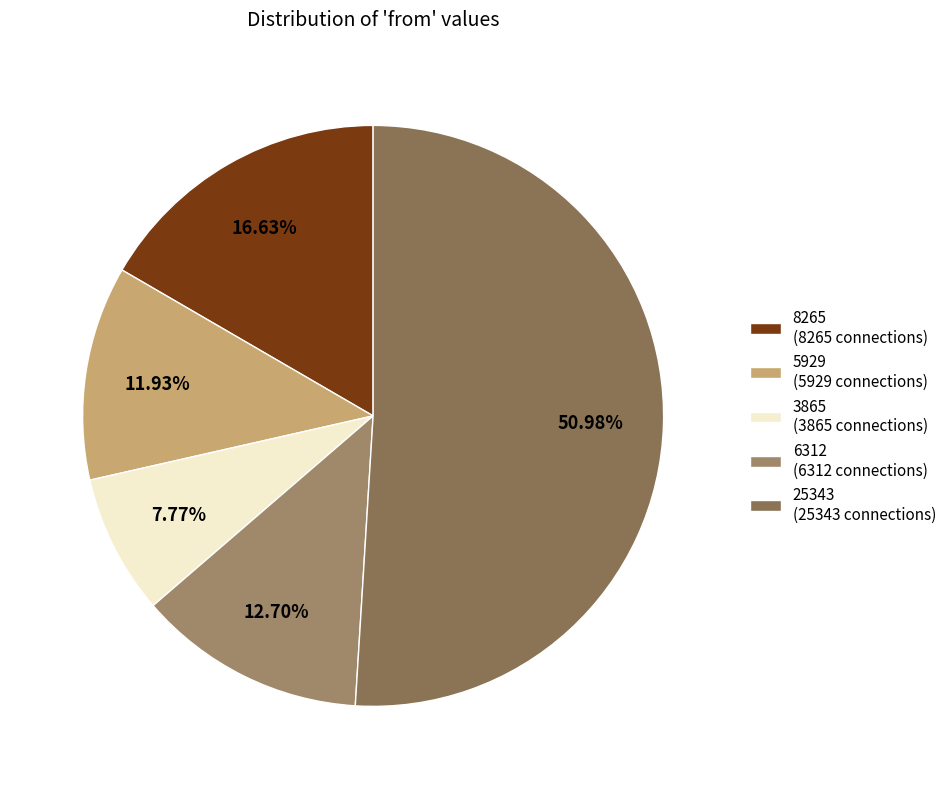

Is it true that 8265 is 3% of the pie?

False